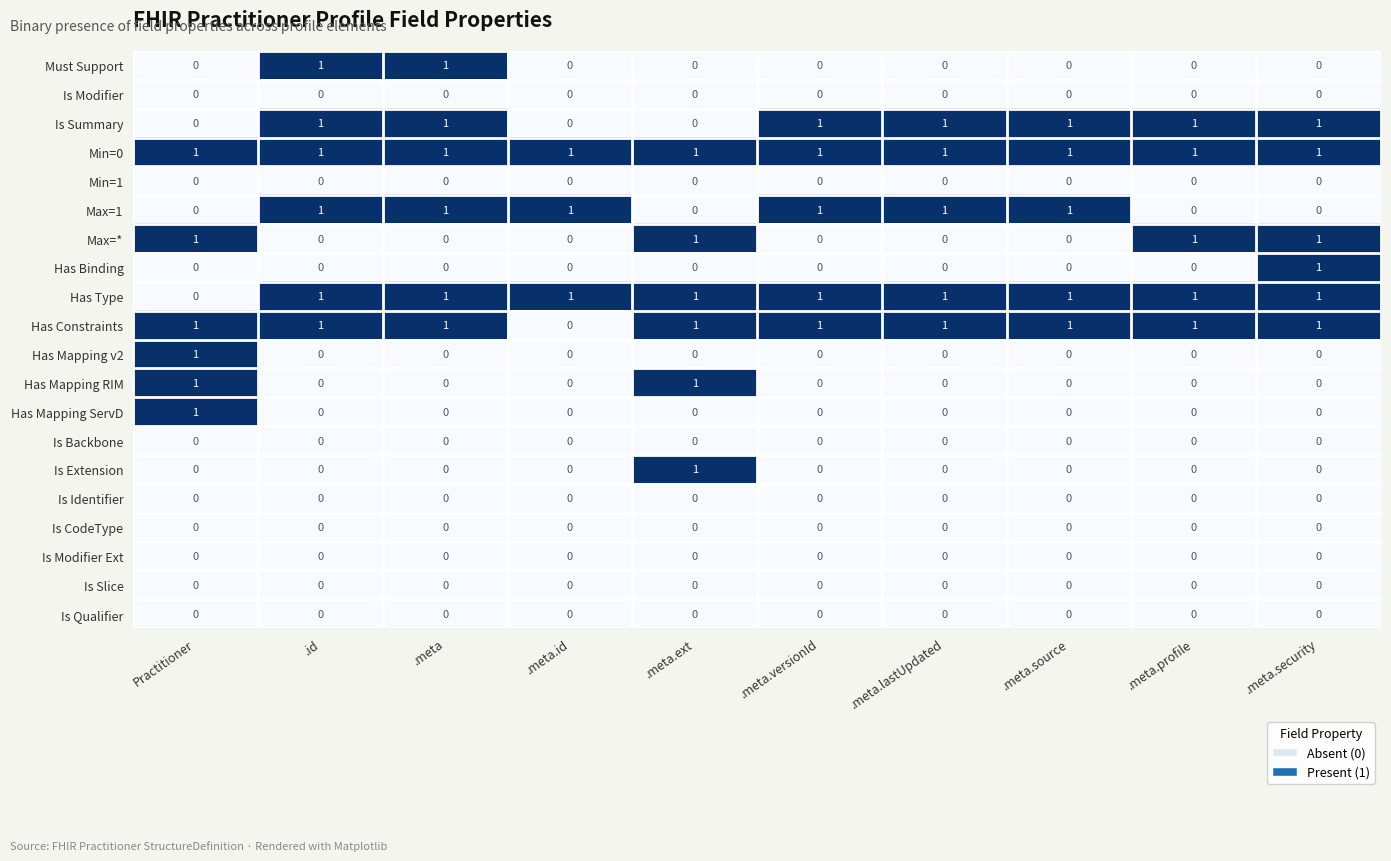

At how many categories does at least one series exceed 0?

10